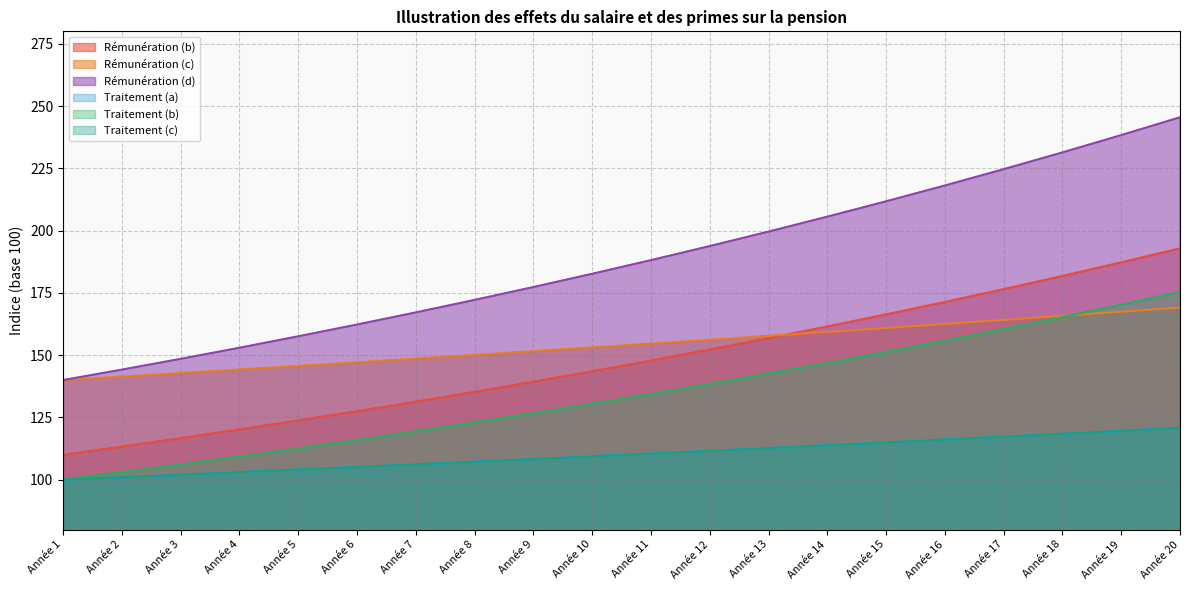

Which series has the largest range (max minus min)?

Rémunération (d)